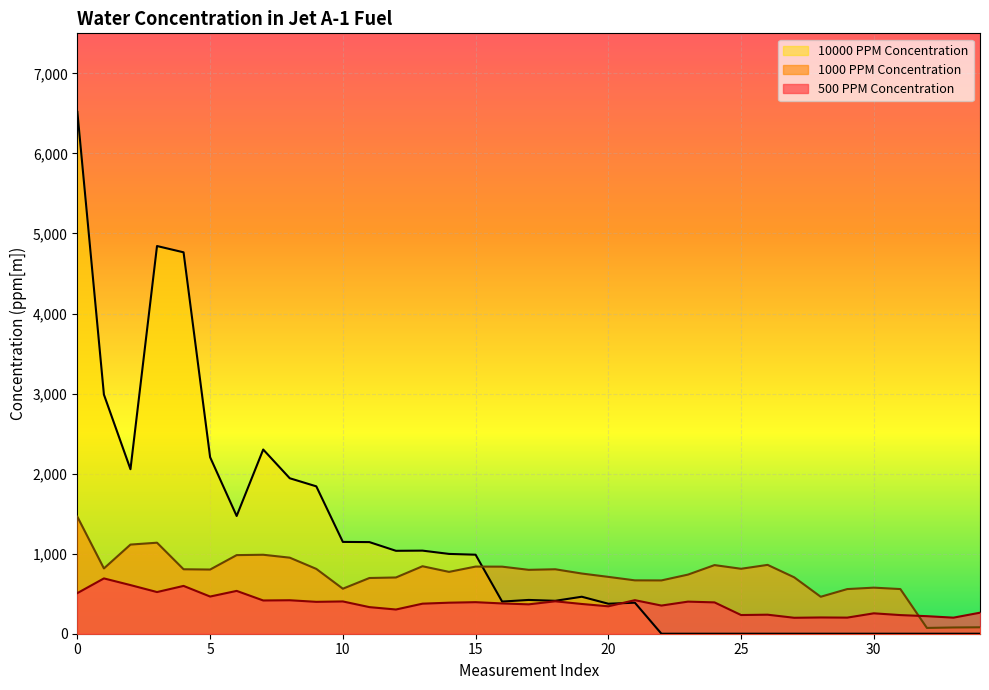

What are all the series names shown in the legend?

10000 PPM Concentration, 1000 PPM Concentration, 500 PPM Concentration